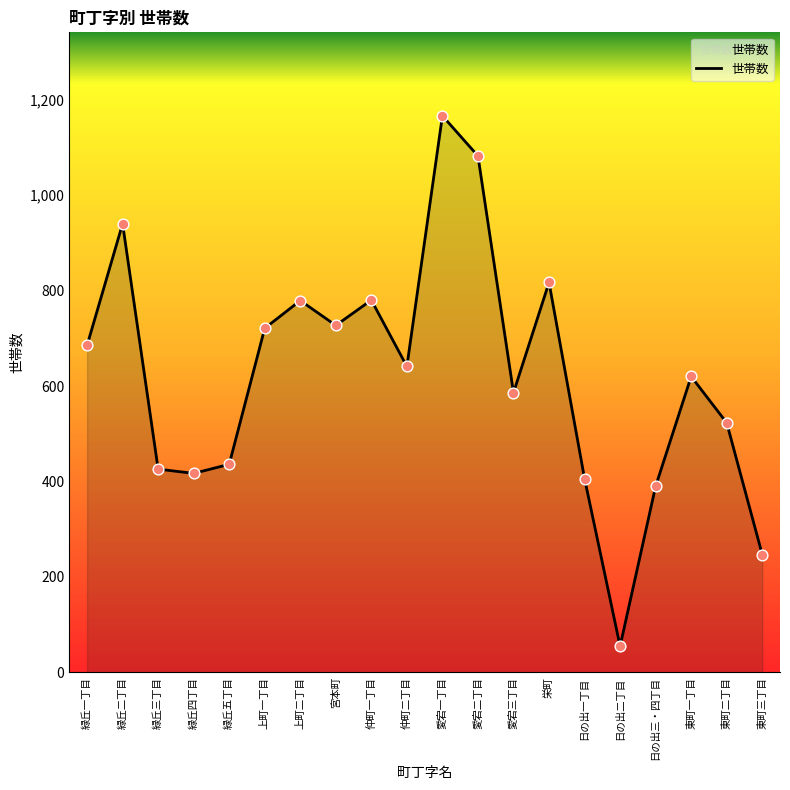

Approximately how many times larger is the value at 上町二丁目 compared to 愛宕三丁目?

1.3